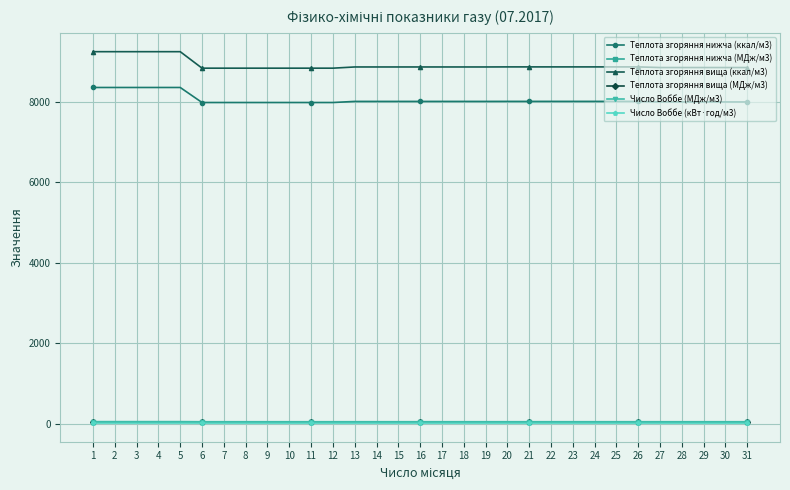

Which series has the widest spread of values?

Теплота згоряння вища (ккал/м3)